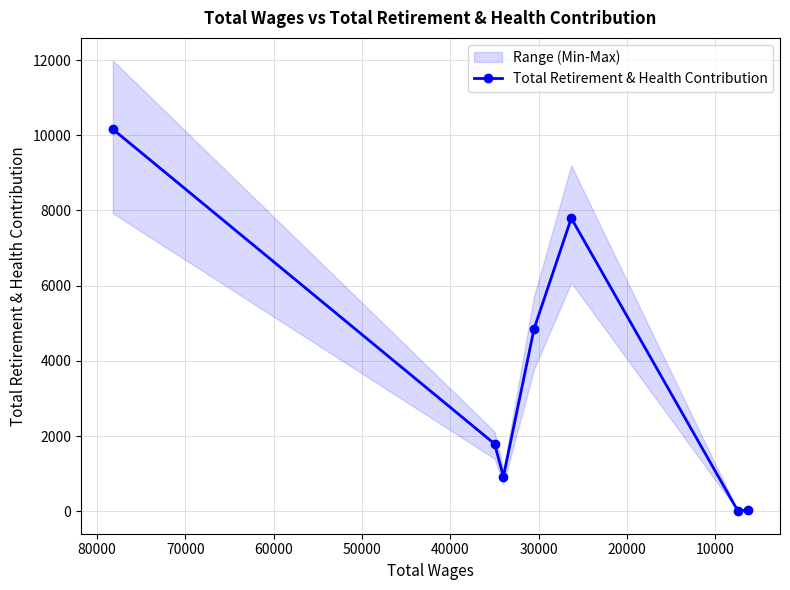

True or false: the data has more than 0 interior local peaks.

True